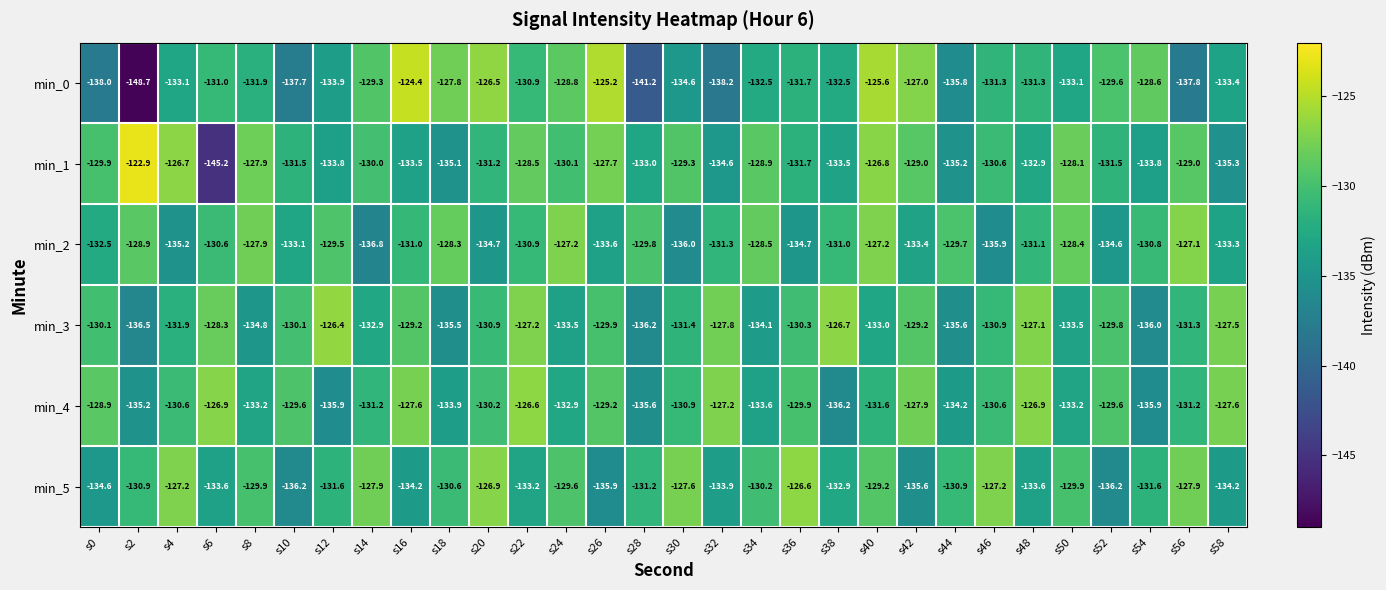

True or false: min_2 has a value of -131.3 at s32.

True